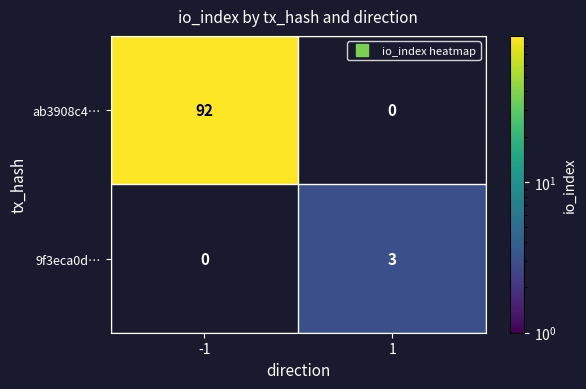

Which series has the widest spread of values?

ab3908c4…